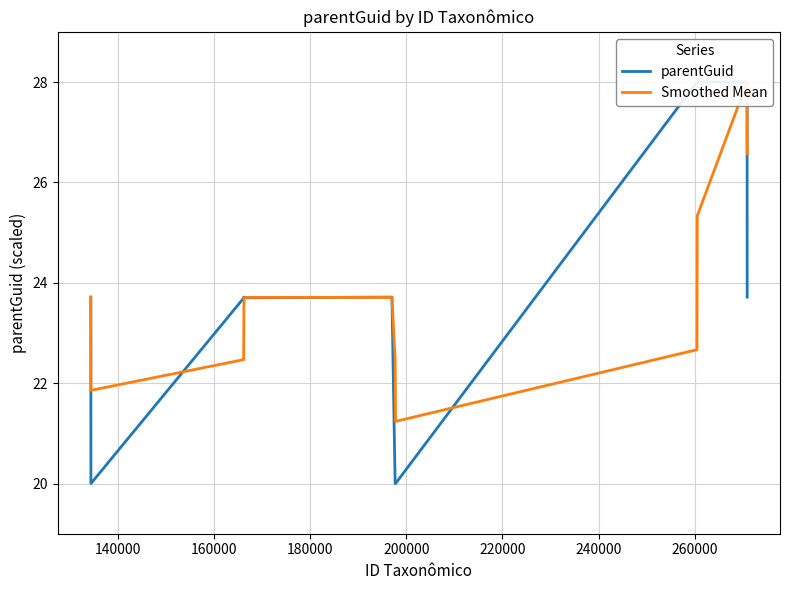

Reading left to right, extract all data points from this chart.

parentGuid: 23.7	20.0	23.7	23.7	23.7	23.7	23.7	20.0	20.0	28.0	28.0	28.0	23.7
Smoothed Mean: 23.7	21.9	22.5	22.5	23.7	23.7	23.7	22.5	21.2	22.7	25.3	28.0	26.6